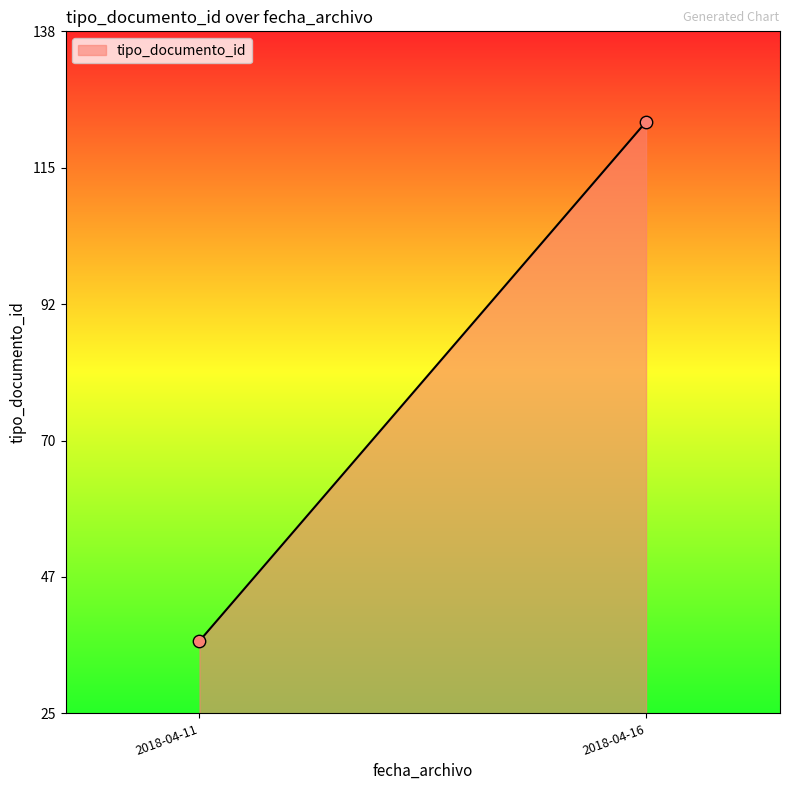

What is the range of Y values (max minus min)?

86